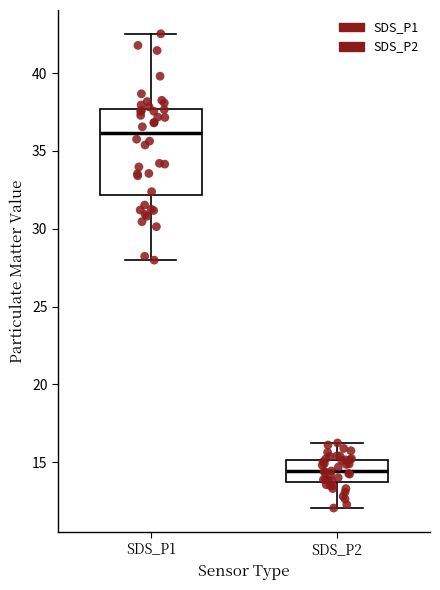

Where is the lower edge of the box for SDS_P2 on the y-axis? The values are not printed on the chart, so give them approximately, as read against the axis.

13.5